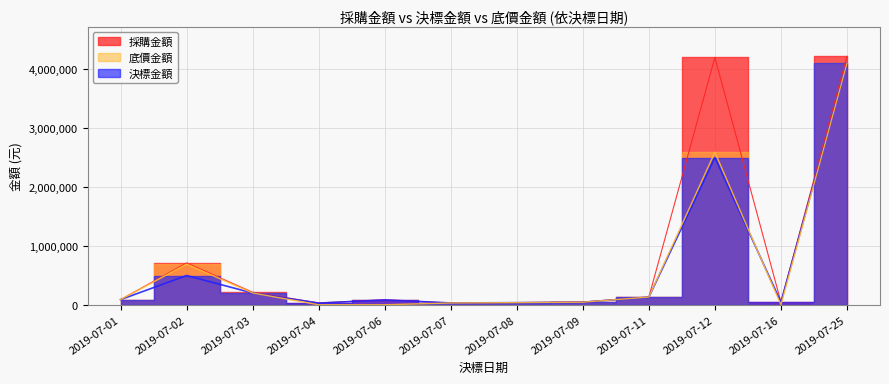

Where is the first local maximum for 決標金額?

2019-07-02